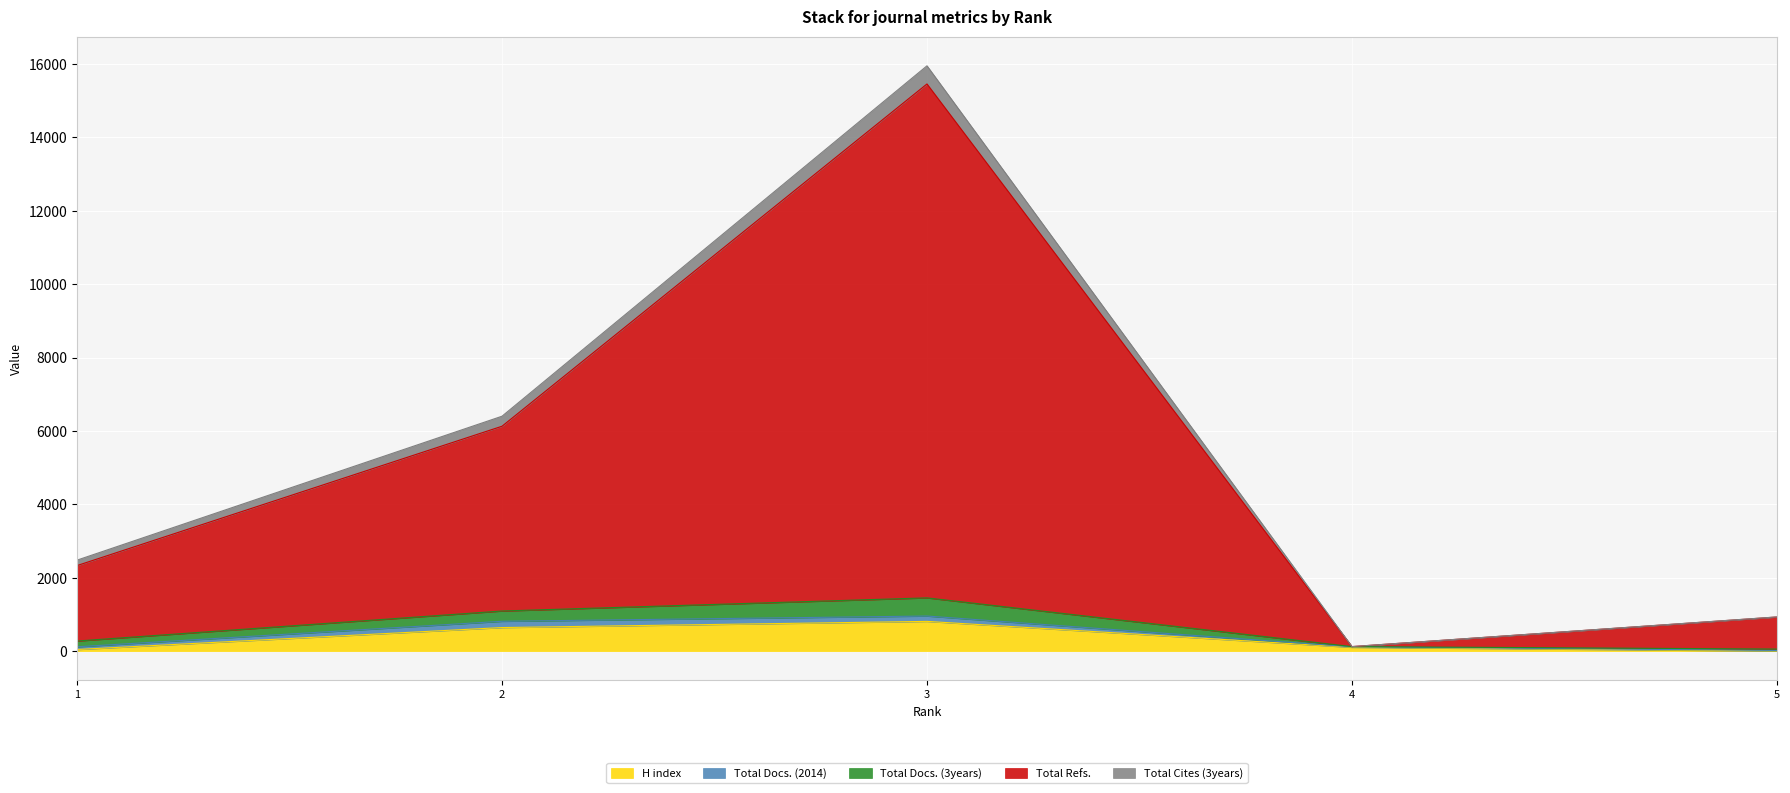

True or false: Total Refs. has more than 0 points higher than both neighbors.

True